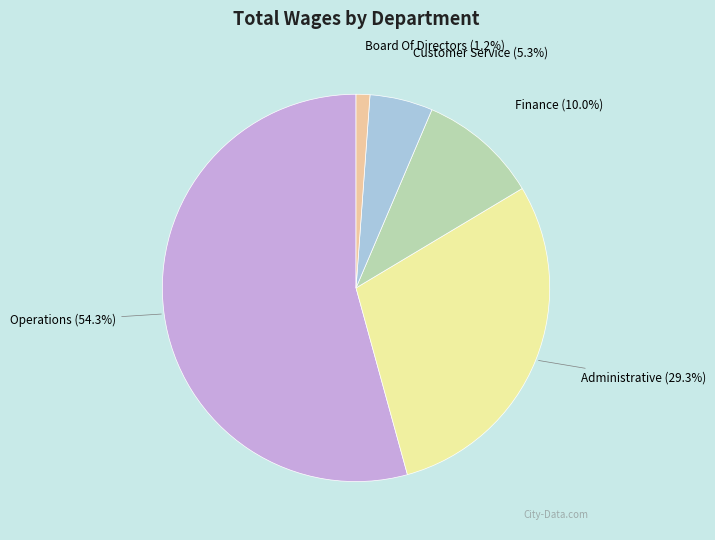

Which category has the biggest portion of the pie?

Operations